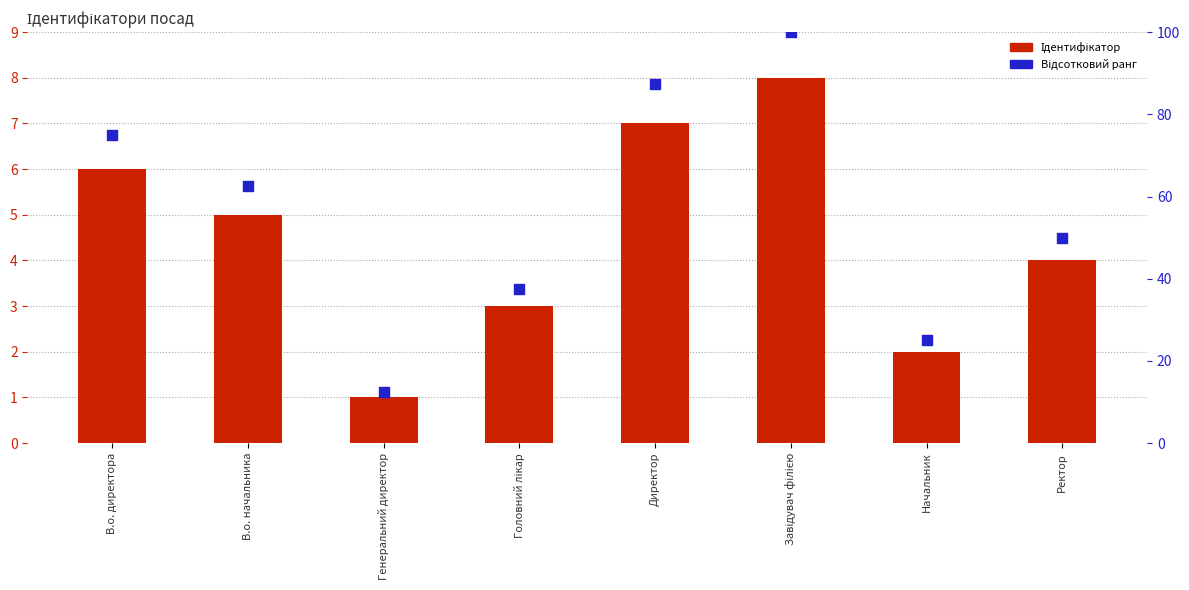

What is the total value across all series at Завідувач філією?

108.0